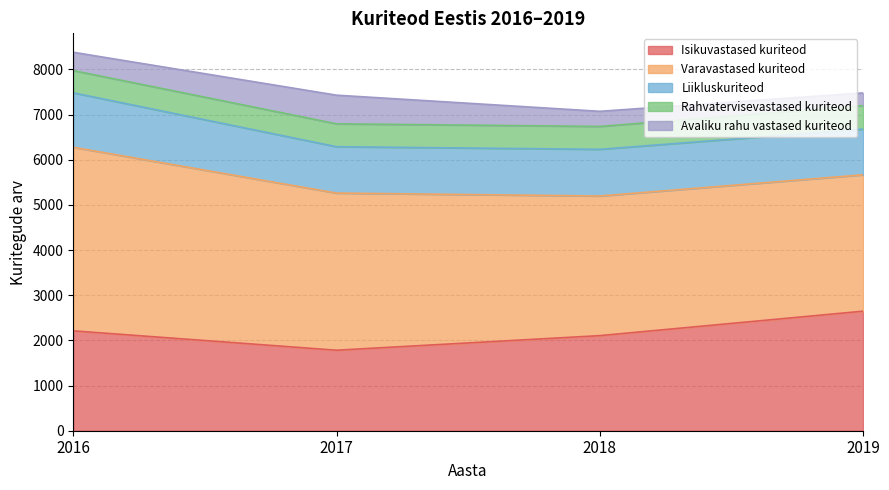

True or false: Rahvatervisevastased kuriteod and Liikluskuriteod intersect in this chart.

False